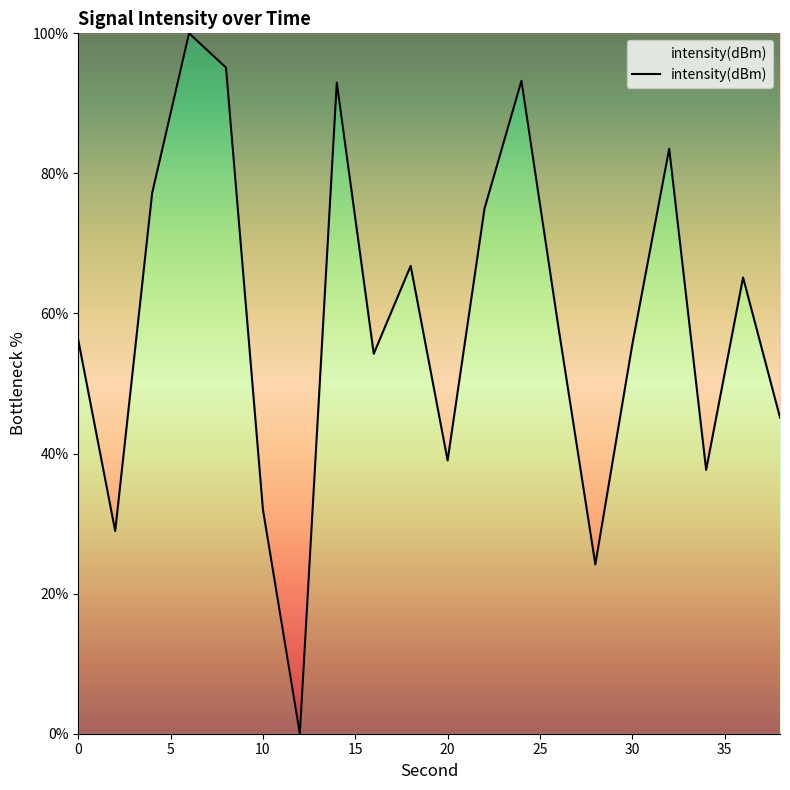

What is the maximum value shown in the chart?

100.0